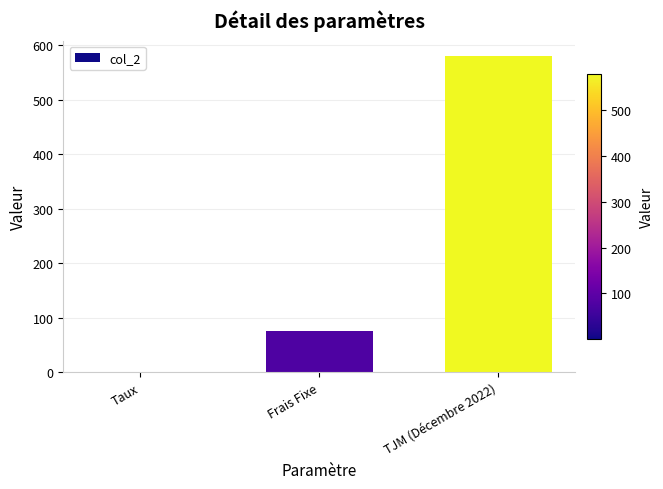

The value at TJM (Décembre 2022) is 348.5. True or false?

False